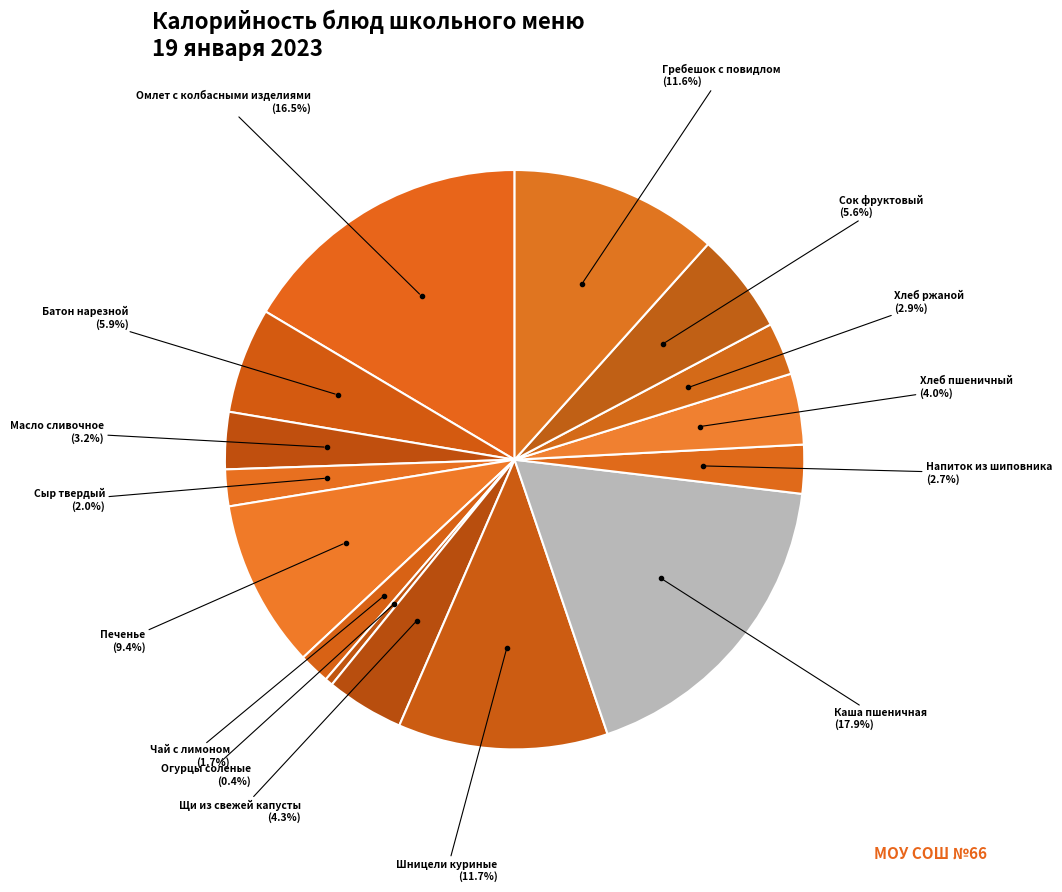

What percentage is the Сок фруктовый slice, to the nearest percent?

6%